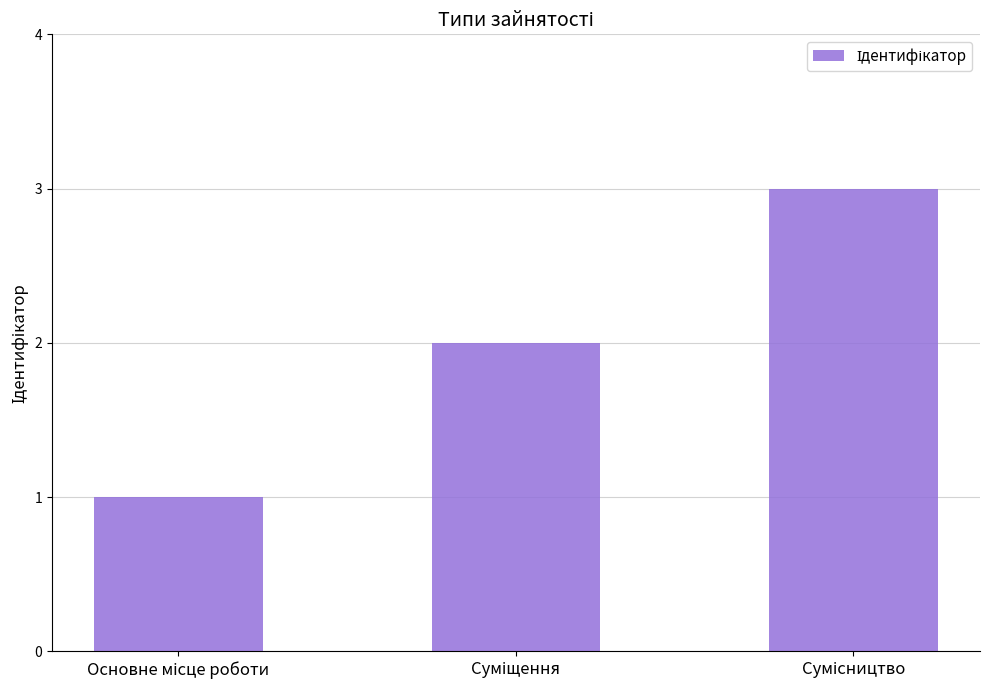

What is the greatest value displayed?

3